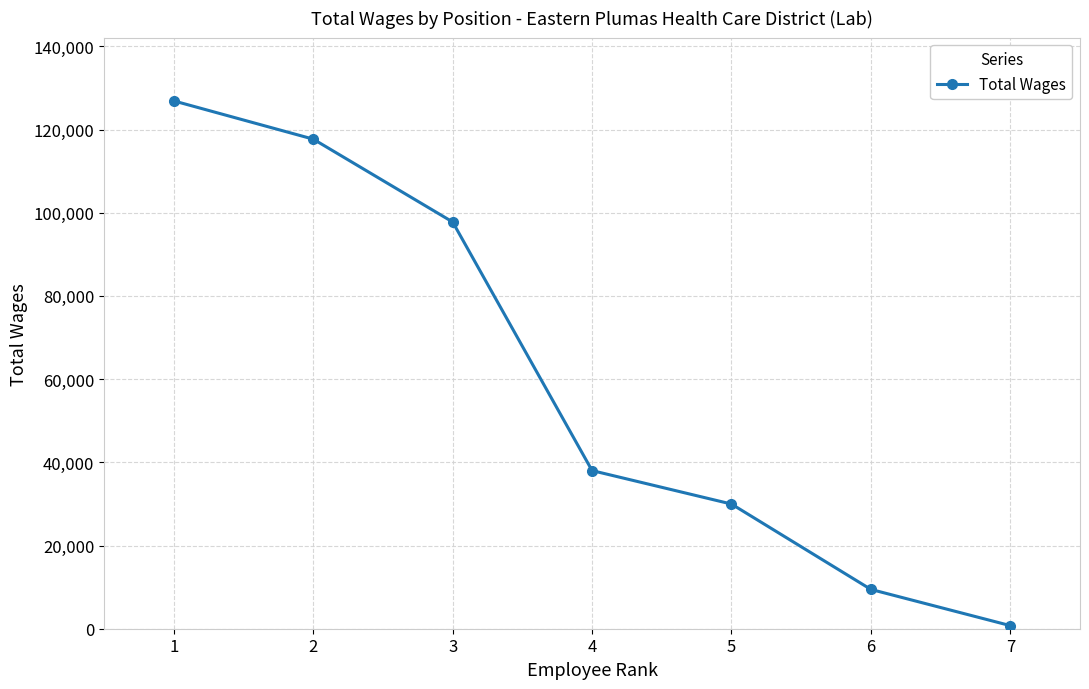

How many data points are less than 38014?

3